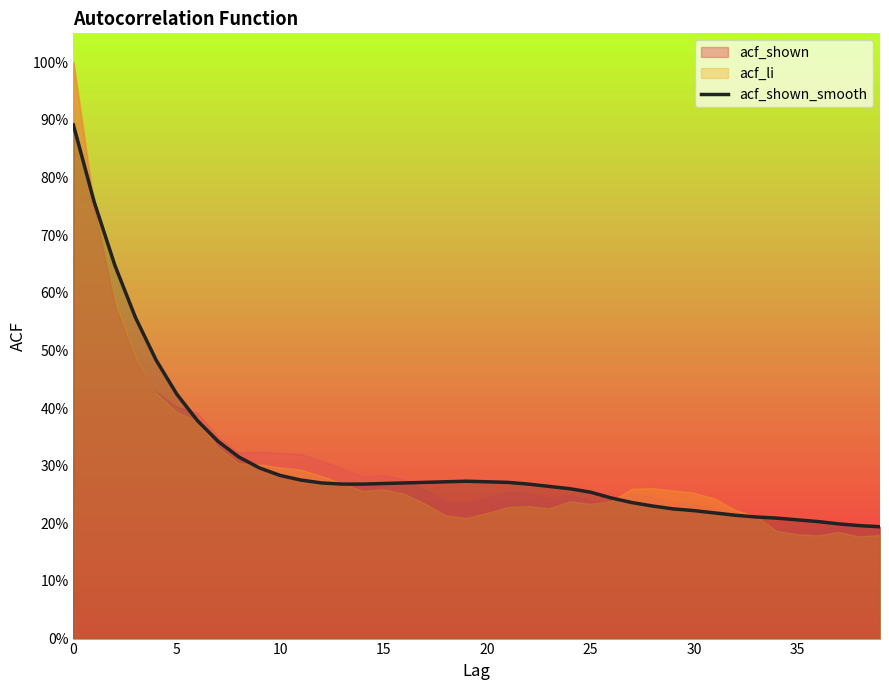

Count the values in the range 0 to 1.

40